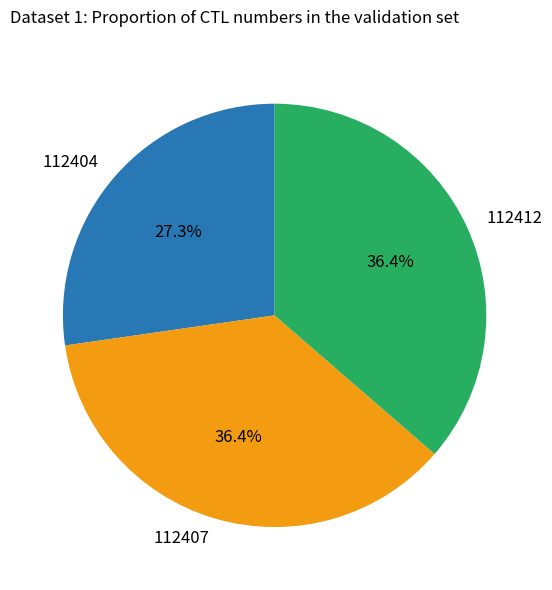

What is the ratio of the value at 112407 to the value at 112412?

1.0